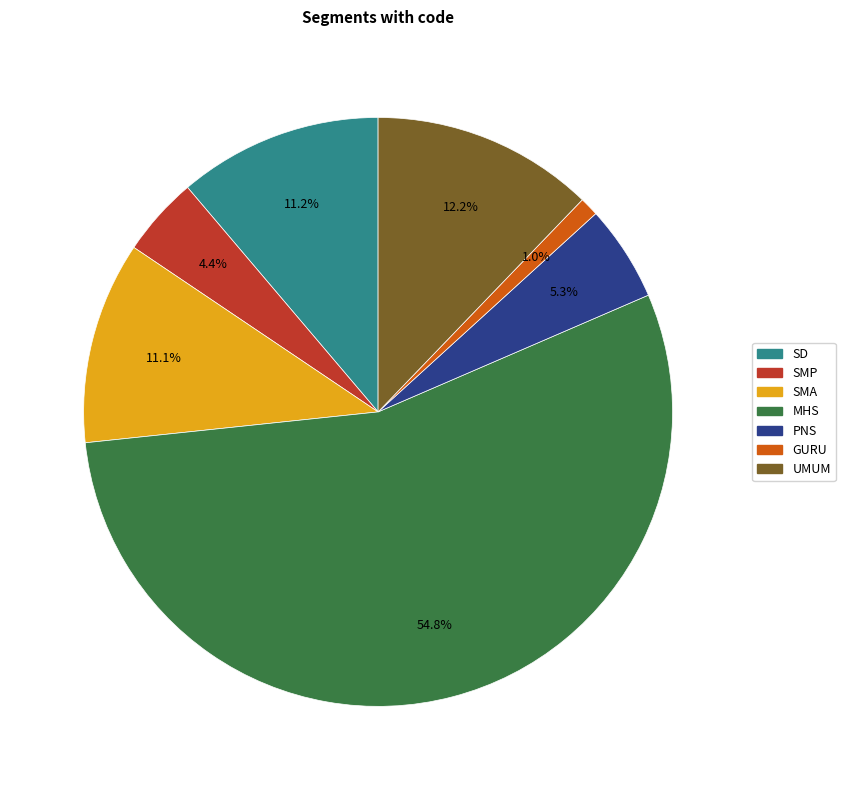

Approximately how many times larger is the value at GURU compared to SMP?

0.2